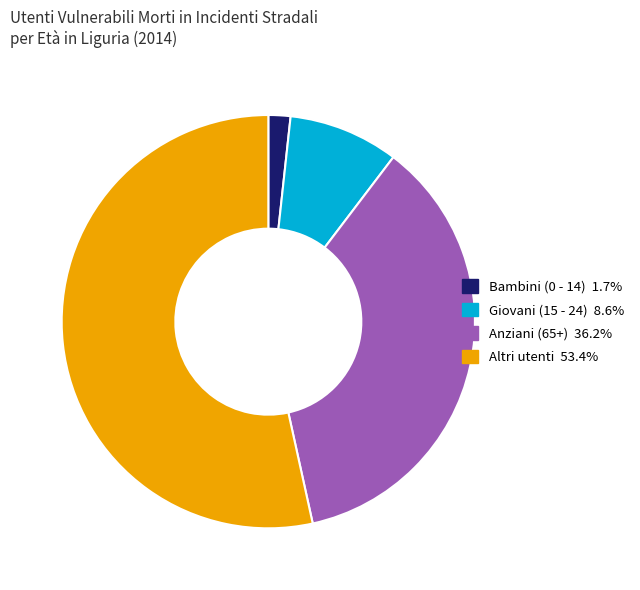

Which slice represents more than half of the pie?

Altri utenti